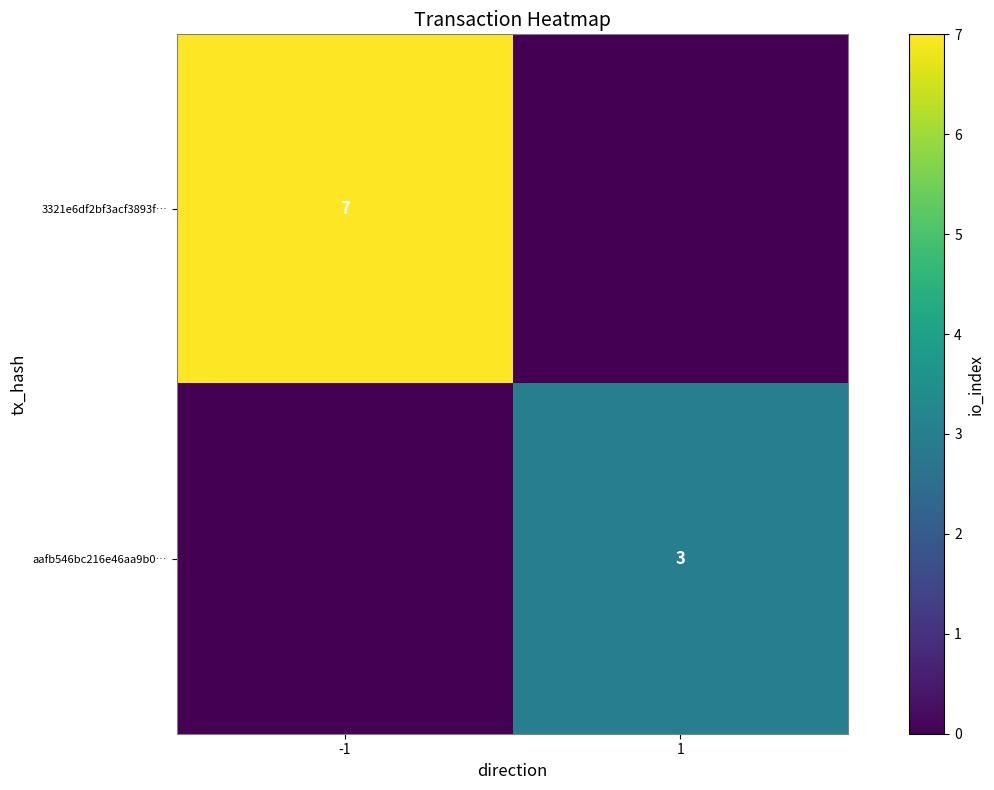

True or false: aafb546bc216e46aa9b0… has a value of 2 at 1.

False